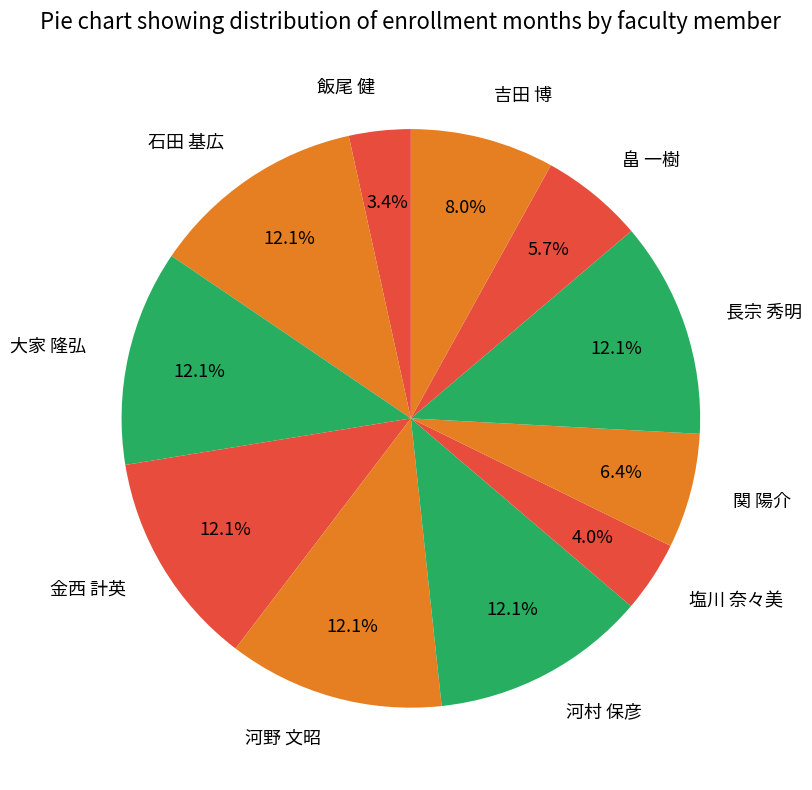

Is 畠 一樹 the majority of the pie?

No